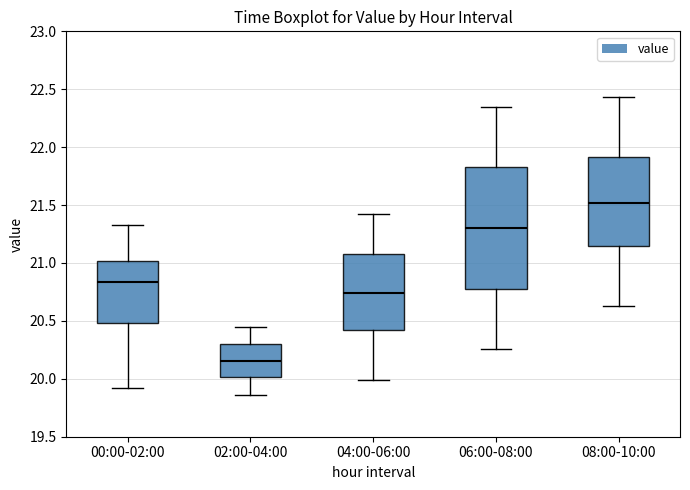

Which box's median line is the highest?

08:00-10:00